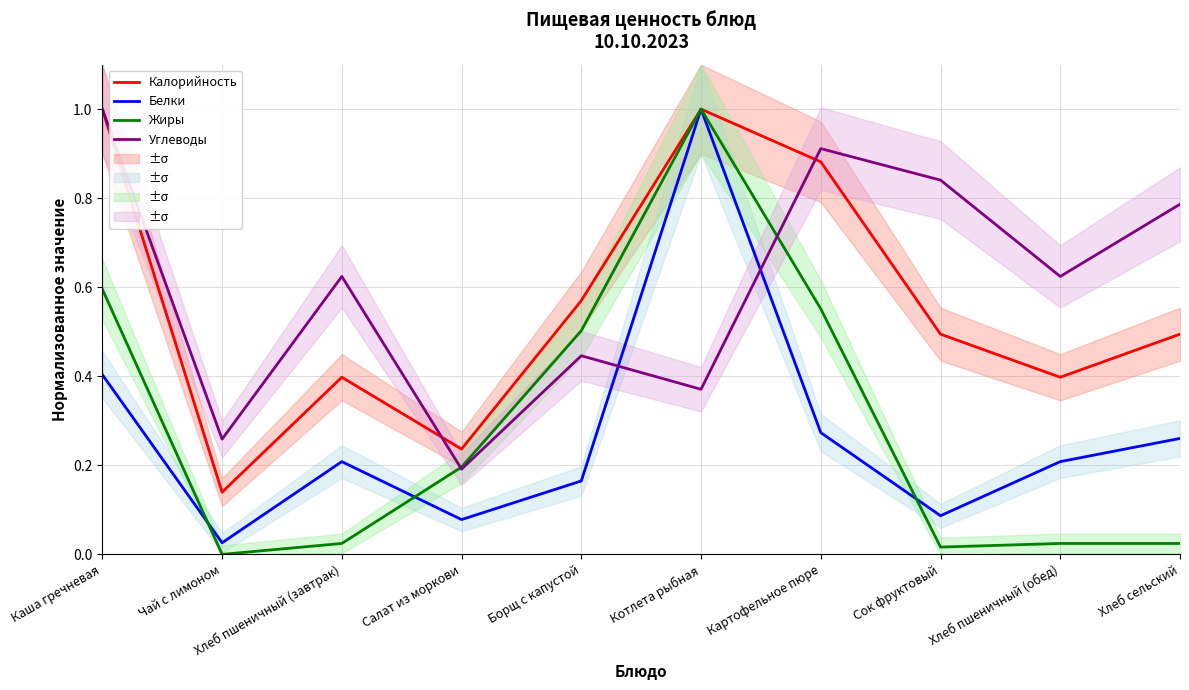

At which category is the sum across all series the highest?

Котлета рыбная